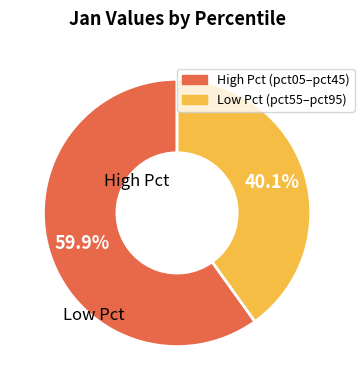

Is there any slice that represents more than half of the pie?

Yes